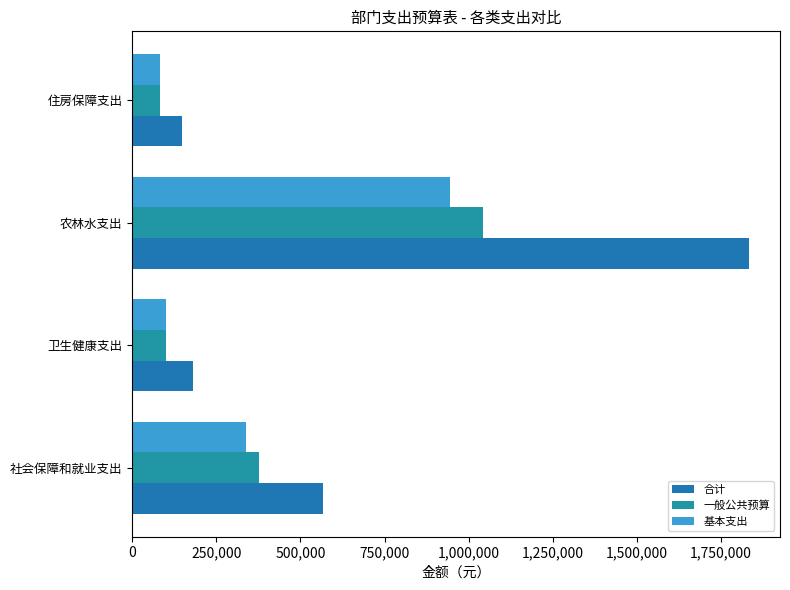

How many values in the 基本支出 series are below 338632?

2